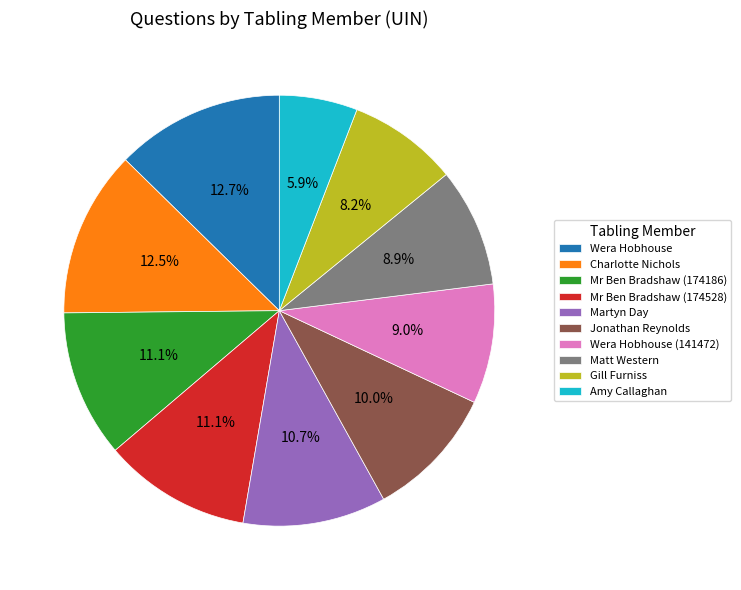

What portion of the pie excludes Gill Furniss?

91.8%